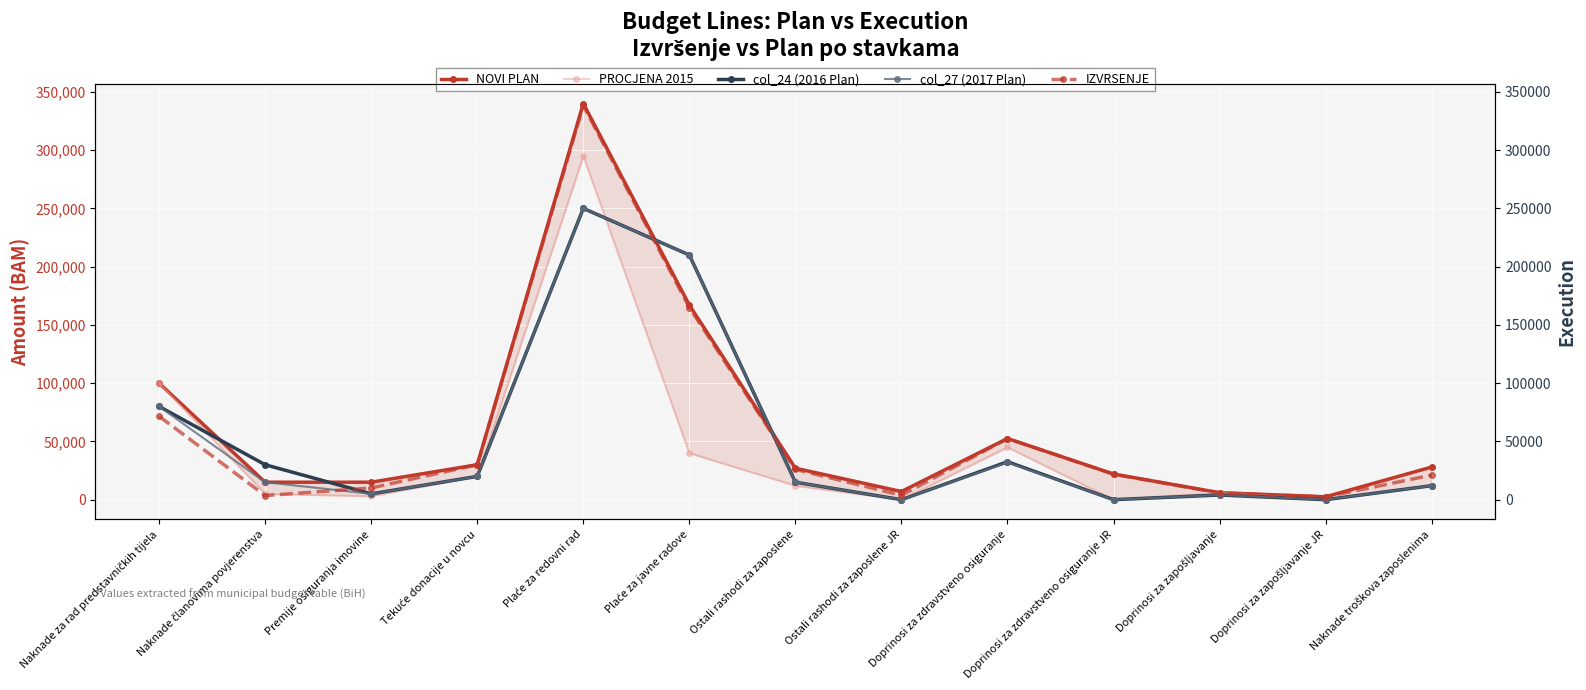

What is the difference between the second highest and minimum values in the col_27 (2017 Plan) series?

210000.0